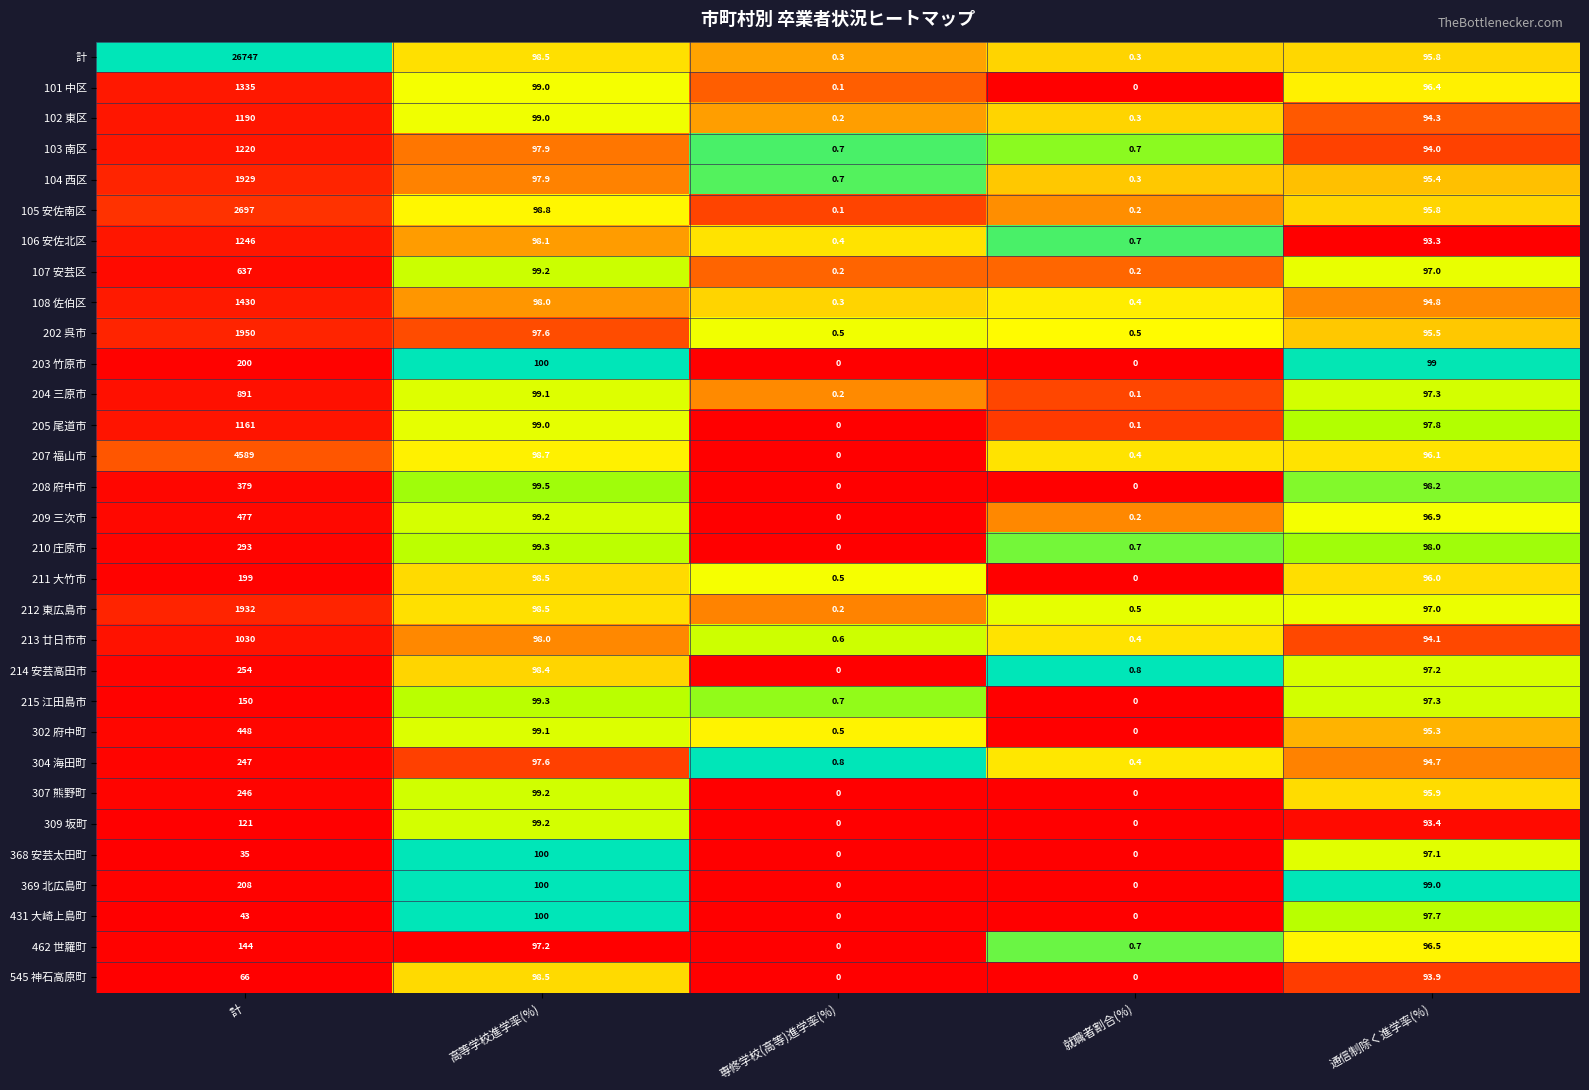

Which series has the widest spread of values?

計